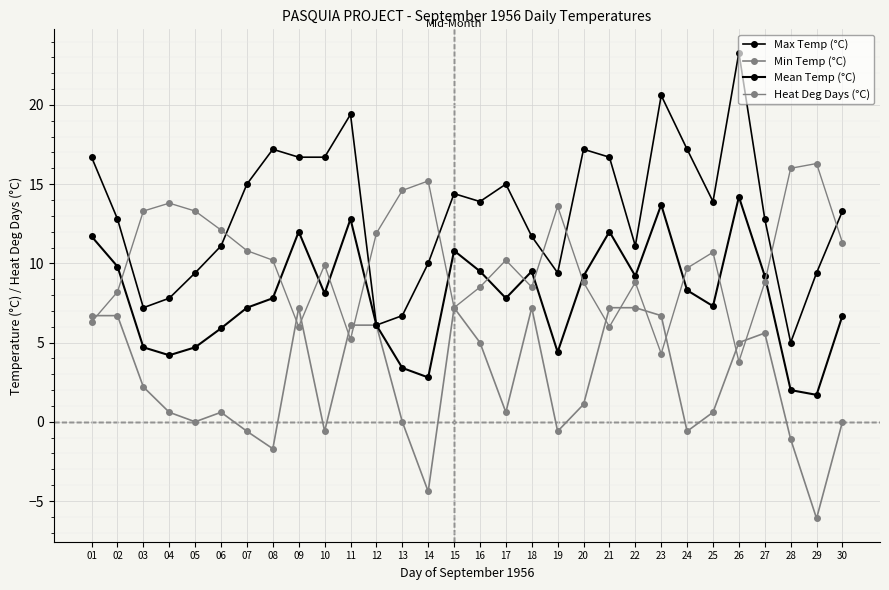

Is the value of Mean Temp (°C) at 26 greater than the value of Heat Deg Days (°C) at 15?

Yes